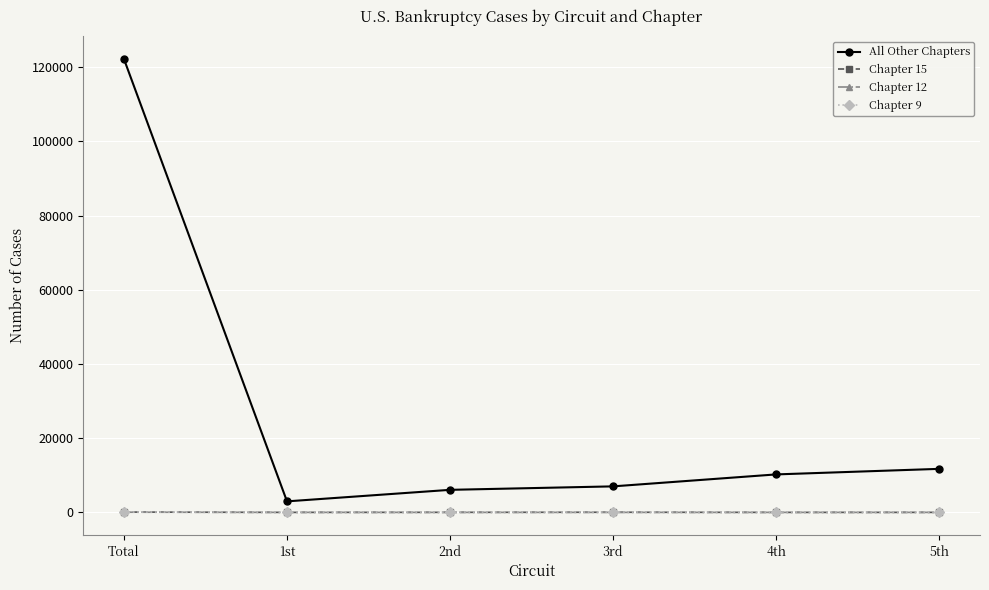

Is the value of Chapter 12 at 1st greater than the value of All Other Chapters at 4th?

No